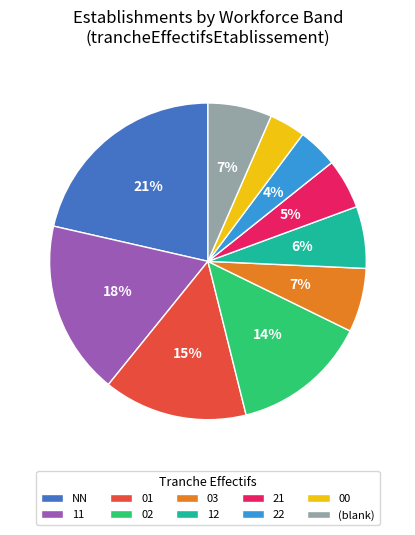

To the nearest percent, what portion does 22 represent?

4%